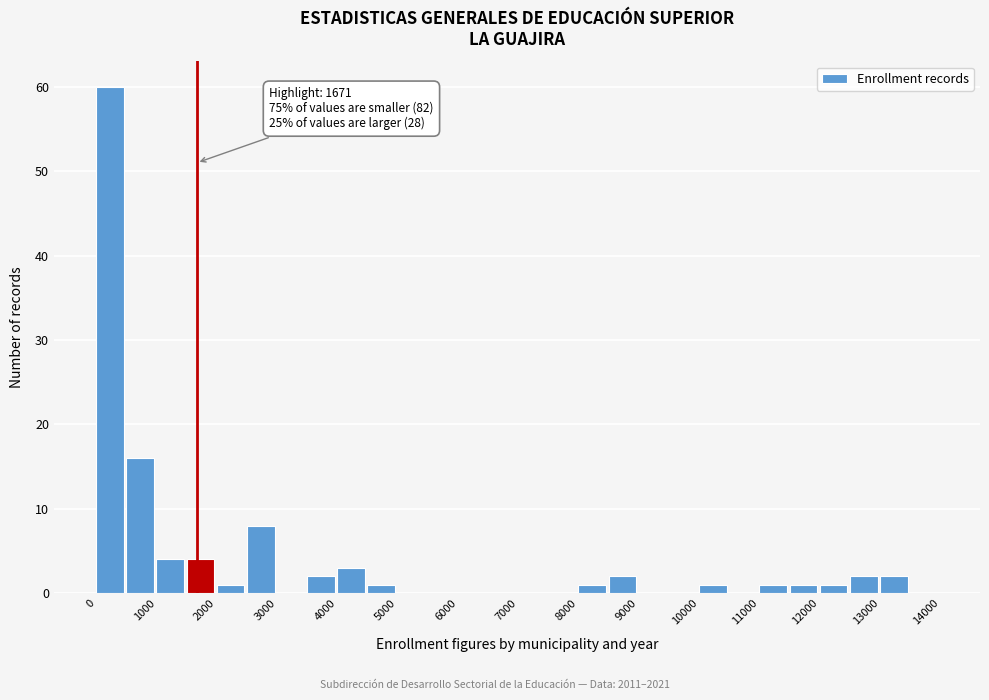

Which range on the x-axis has the tallest bar?

0 to 500